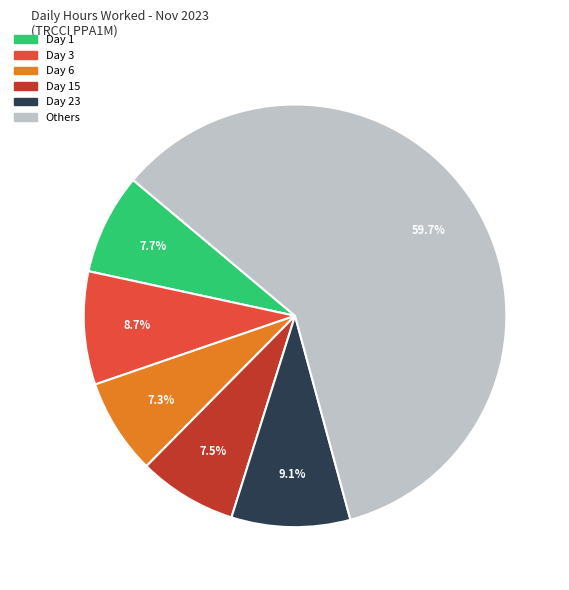

Is the sum of Day 15 and Day 1 greater than half?

No